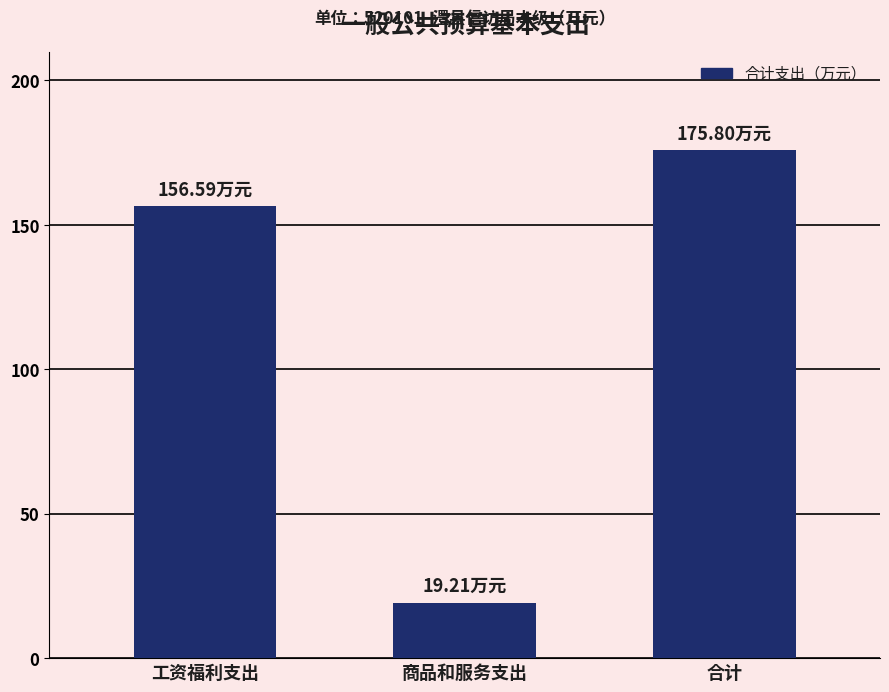

The chart shows a value of 262.3 at 工资福利支出. True or false?

False